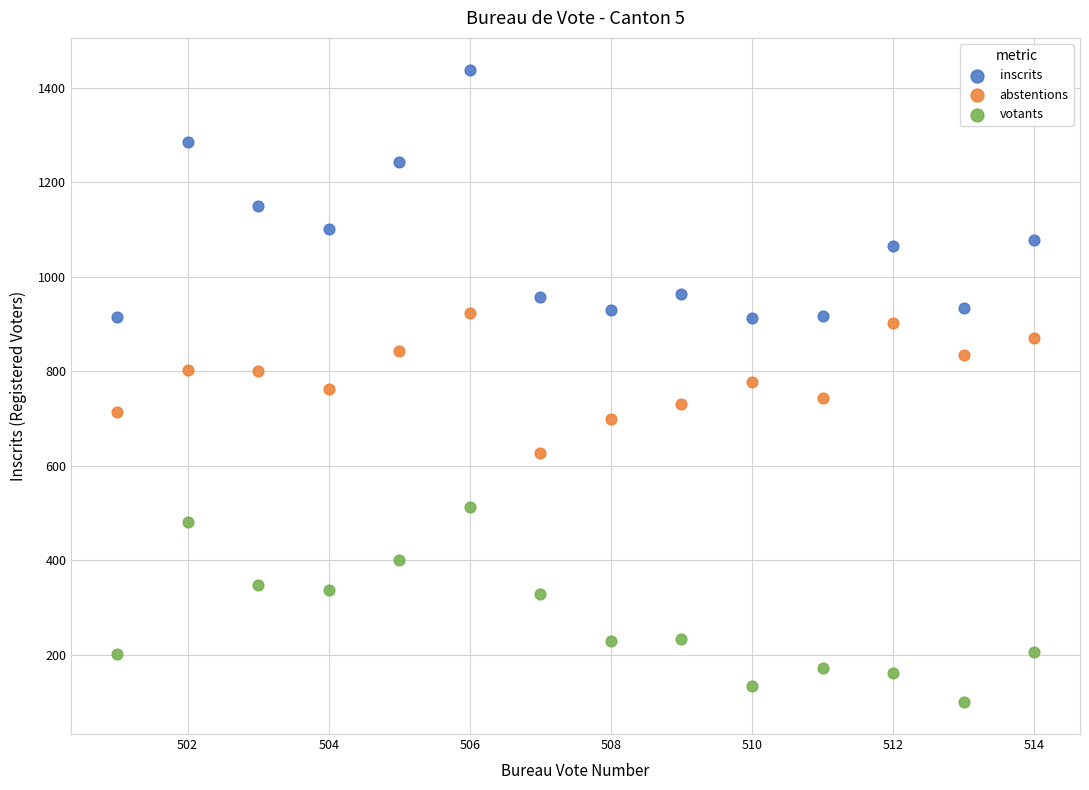

Which series contains the lowest Y value?

votants